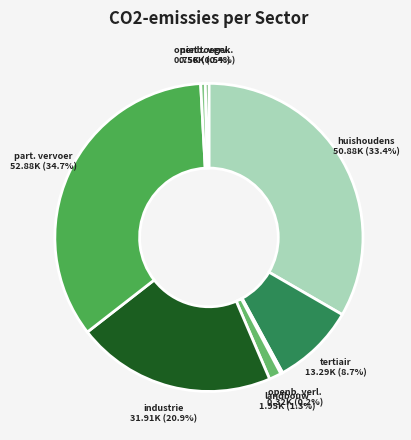

Which slice is the largest?

particulier en commercieel vervoer